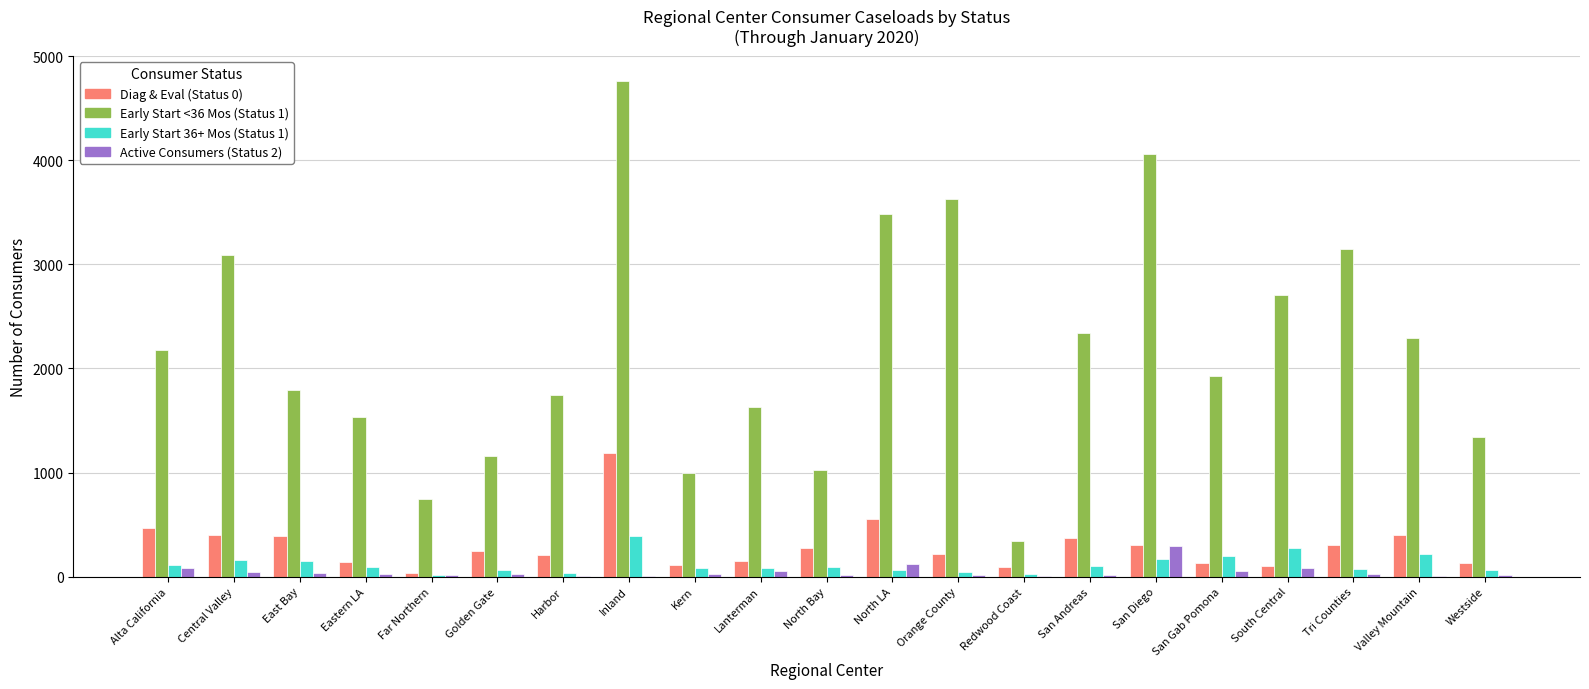

At which label does Early Start 36+ Mos (Status 1) reach its peak?

Inland